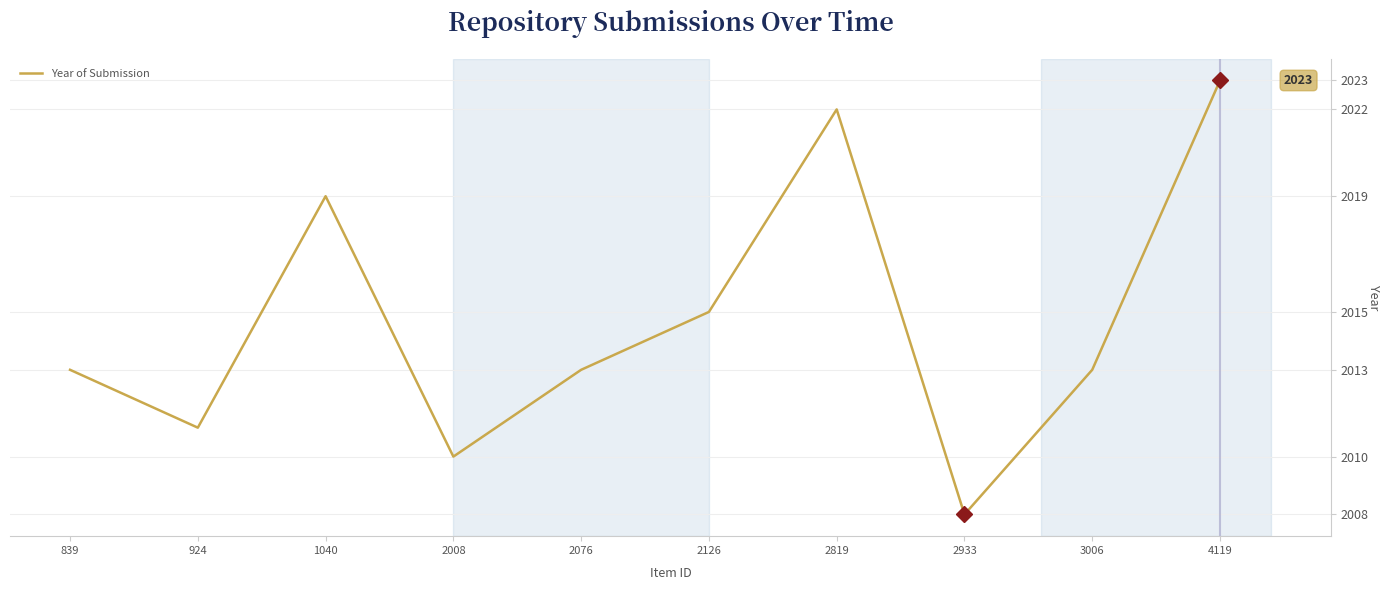

The chart shows a value of 520 at 839. True or false?

False